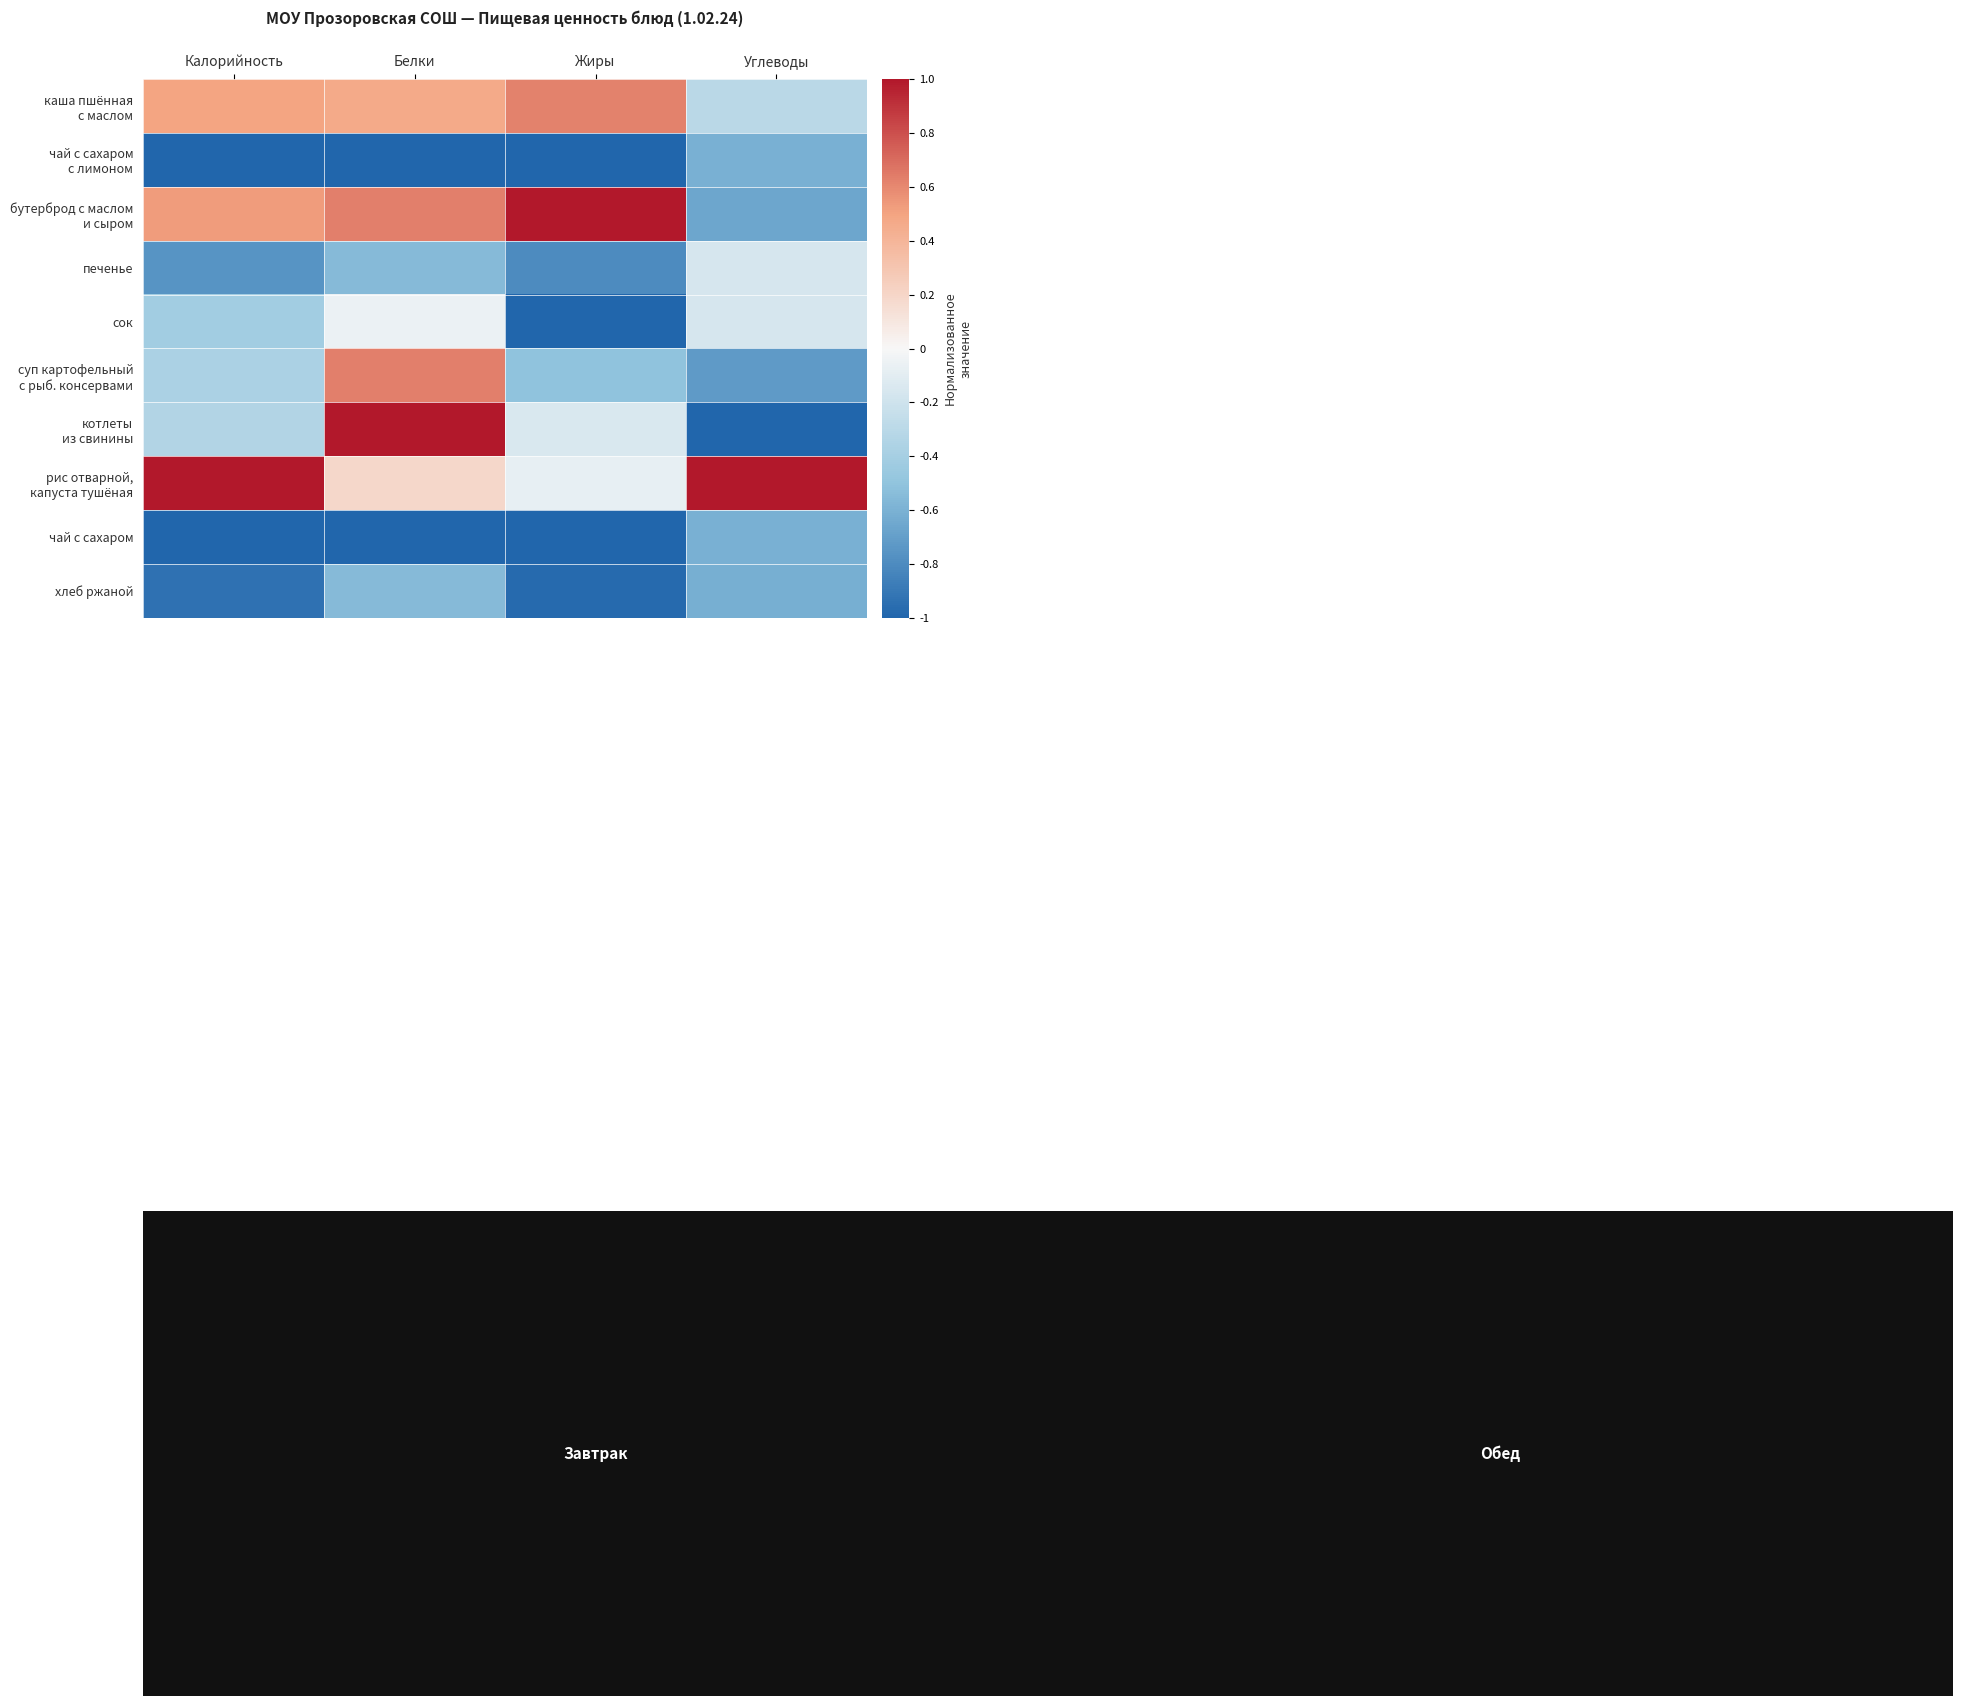

At which category is the sum across all series the highest?

Белки